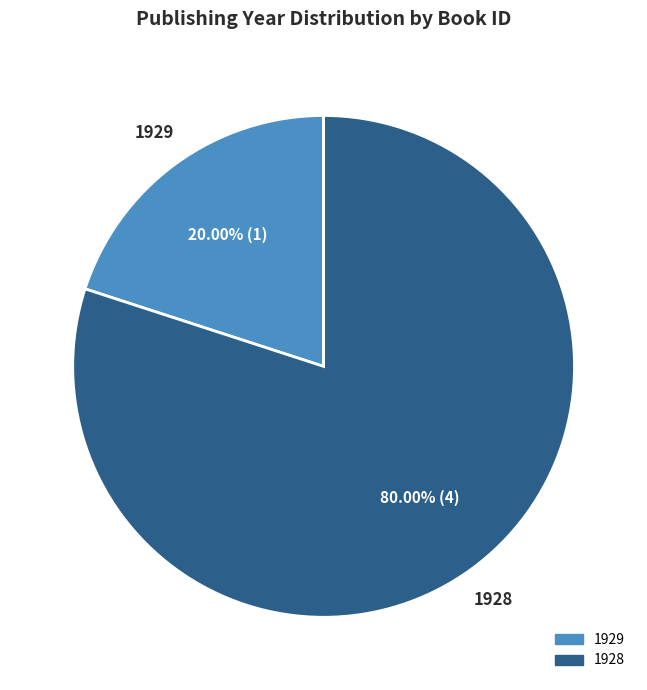

Does any single category account for the majority?

Yes